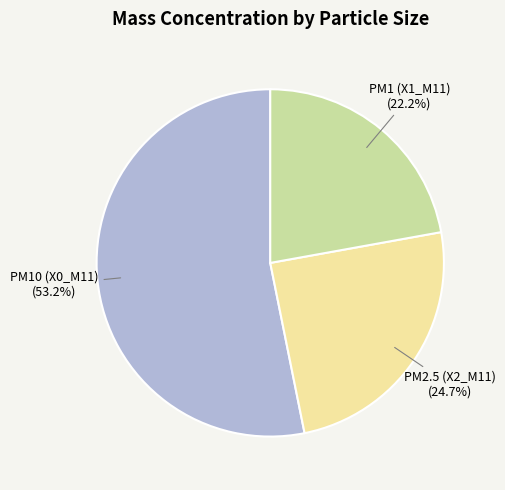

Does PM1 (X1_M11) account for over 50% of the chart?

No